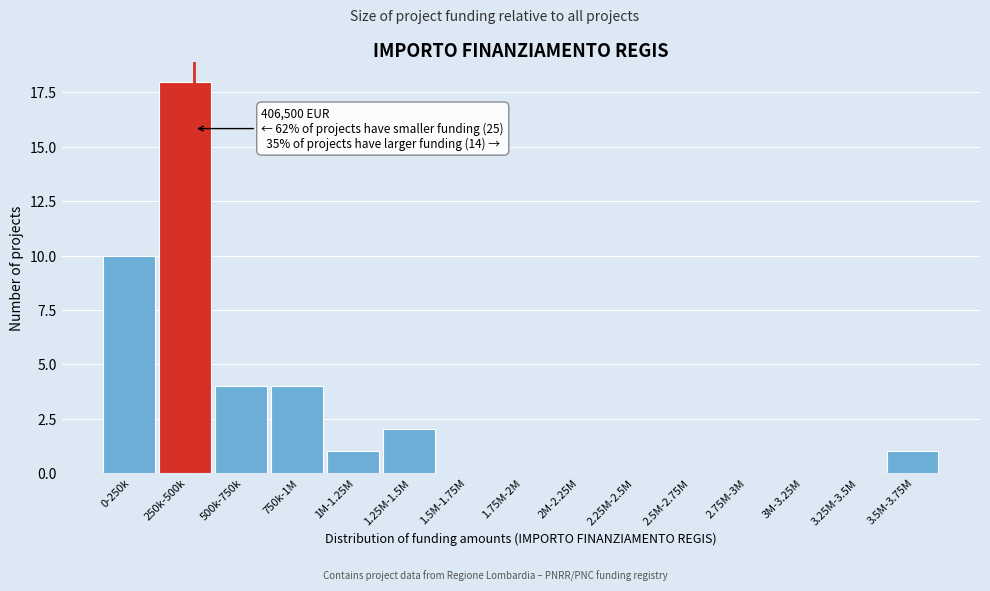

Reading left to right, list all the values displayed in this chart.

0-250k=10	250k-500k=18	500k-750k=4	750k-1M=4	1M-1.25M=1	1.25M-1.5M=2	1.5M-1.75M=0	1.75M-2M=0	2M-2.25M=0	2.25M-2.5M=0	2.5M-2.75M=0	2.75M-3M=0	3M-3.25M=0	3.25M-3.5M=0	3.5M-3.75M=1